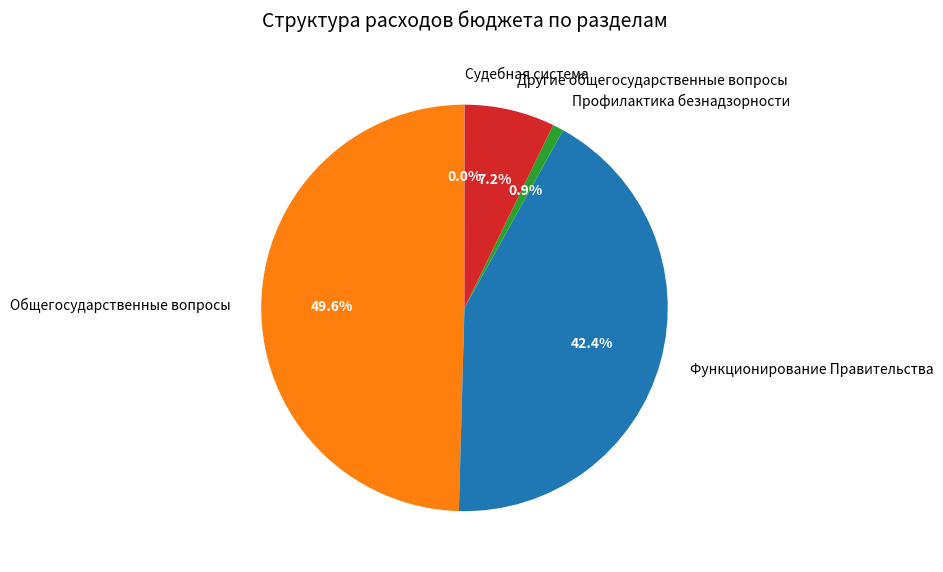

Does any single category account for the majority?

No